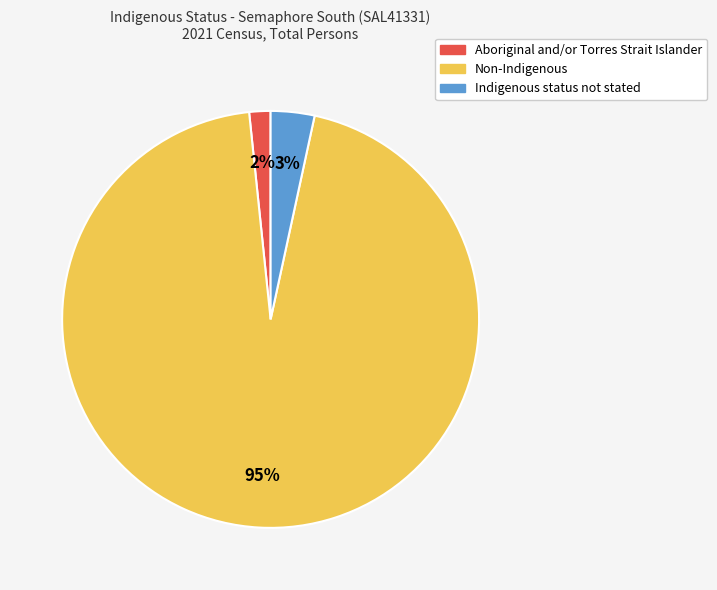

To the nearest percent, what percentage of the pie is Aboriginal and/or Torres Strait Islander?

2%